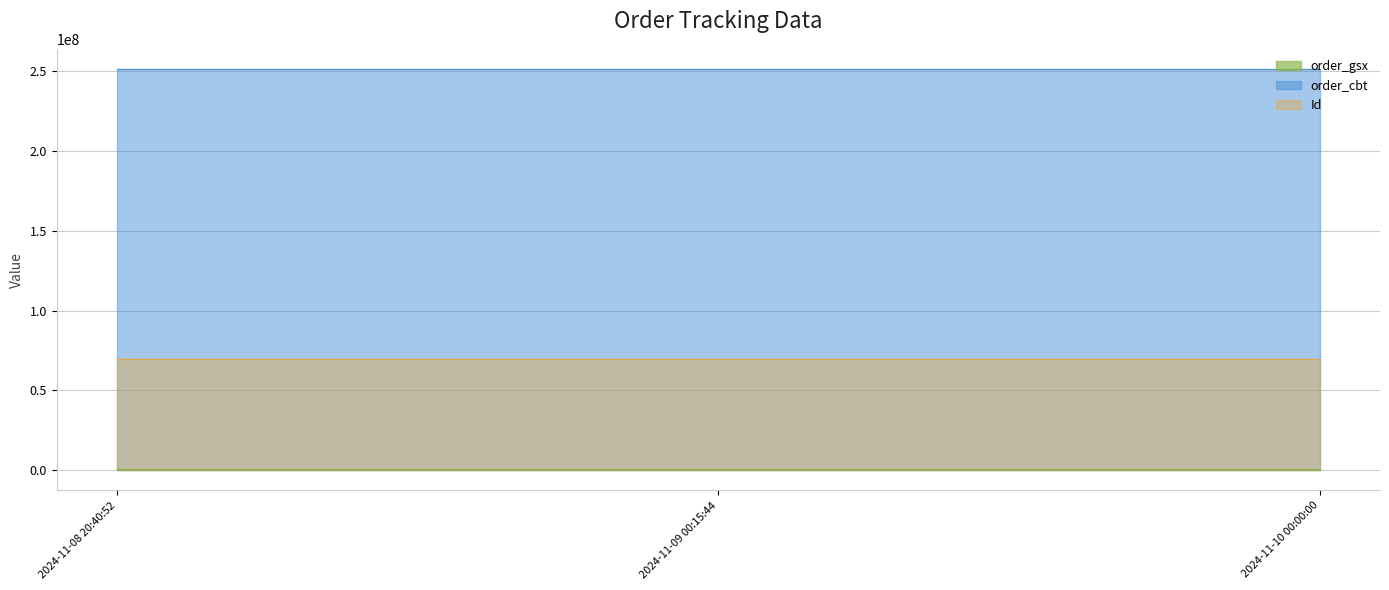

Rank the categories by order_cbt value from highest to lowest.

2024-11-08 20:40:52, 2024-11-09 00:15:44, 2024-11-10 00:00:00